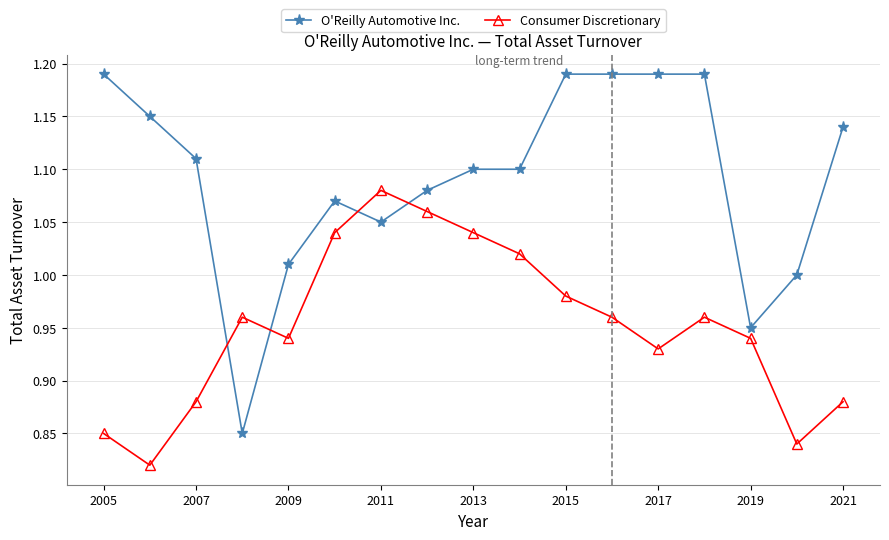

At how many categories does at least one series exceed 0?

17